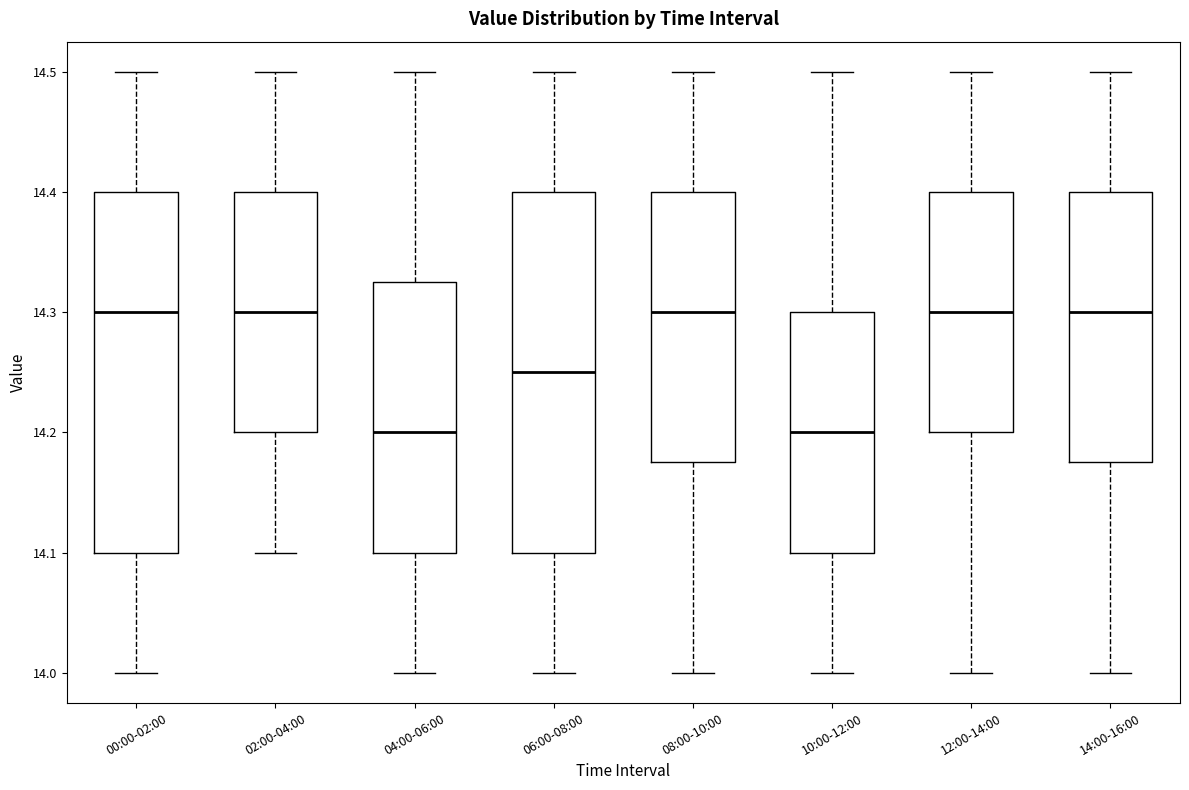

Reading left to right, read every box against the y-axis: the position of its median line, the range the box covers, and the ends of its whiskers. The values are not printed on the chart, so give them approximately, as read against the axis.

00:00-02:00: median 14.30, box 14.10 to 14.40, whiskers 14.00 to 14.50
02:00-04:00: median 14.30, box 14.20 to 14.40, whiskers 14.10 to 14.50
04:00-06:00: median 14.20, box 14.10 to 14.33, whiskers 14.00 to 14.50
06:00-08:00: median 14.25, box 14.10 to 14.40, whiskers 14.00 to 14.50
08:00-10:00: median 14.30, box 14.18 to 14.40, whiskers 14.00 to 14.50
10:00-12:00: median 14.20, box 14.10 to 14.30, whiskers 14.00 to 14.50
12:00-14:00: median 14.30, box 14.20 to 14.40, whiskers 14.00 to 14.50
14:00-16:00: median 14.30, box 14.18 to 14.40, whiskers 14.00 to 14.50